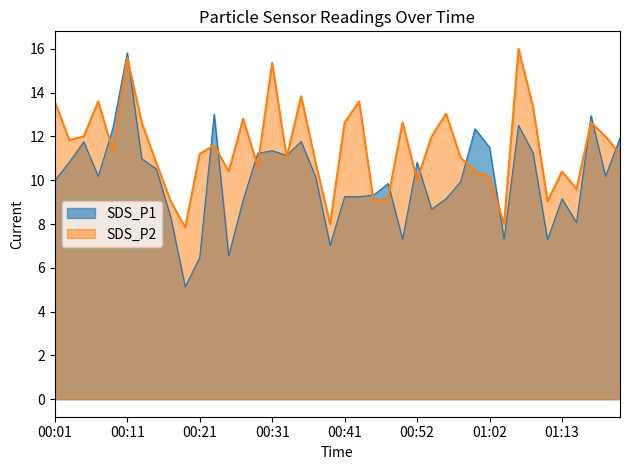

Where do SDS_P1 and SDS_P2 first cross each other?

00:07 and 00:09